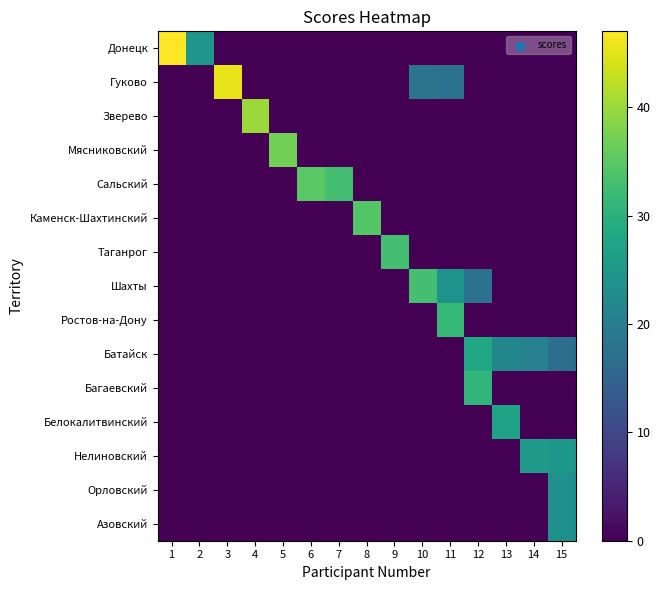

Which has a higher value, 12 or 13?

12